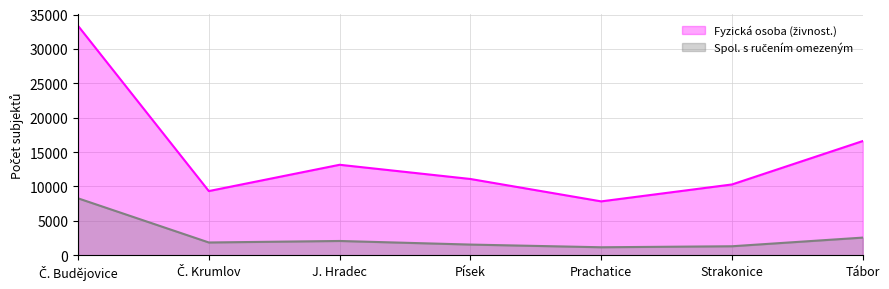

What is the difference between the Spol. s ručením omezeným values at Prachatice and Č. Budějovice?

7116